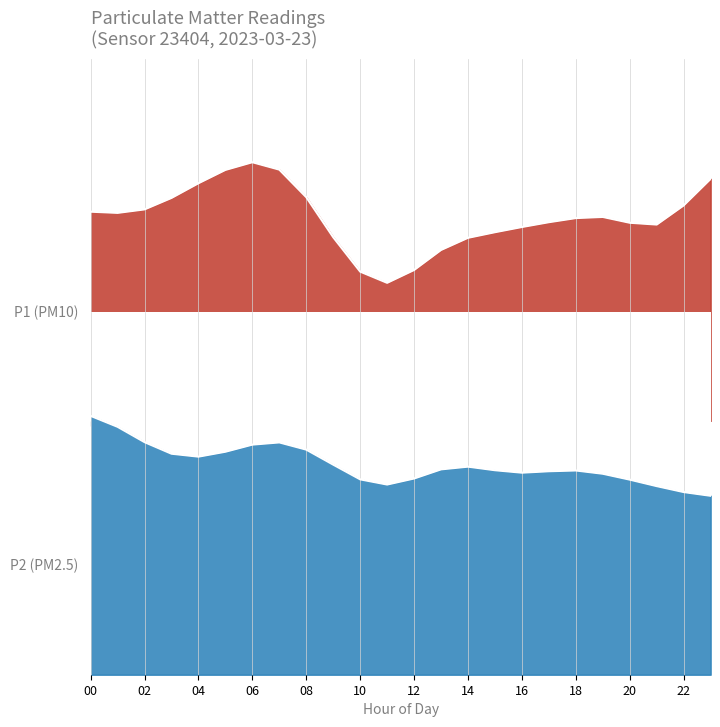

The P2_mean series shows 0.5 at 12. True or false?

False